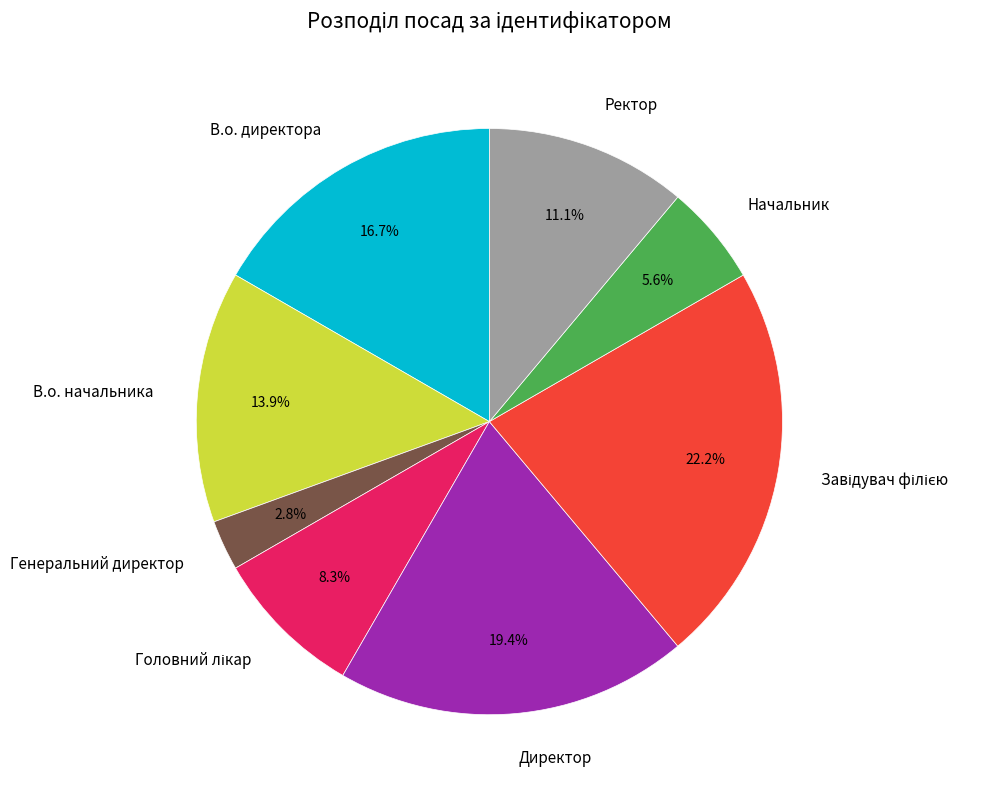

Is the sum of Директор and Генеральний директор greater than half?

No